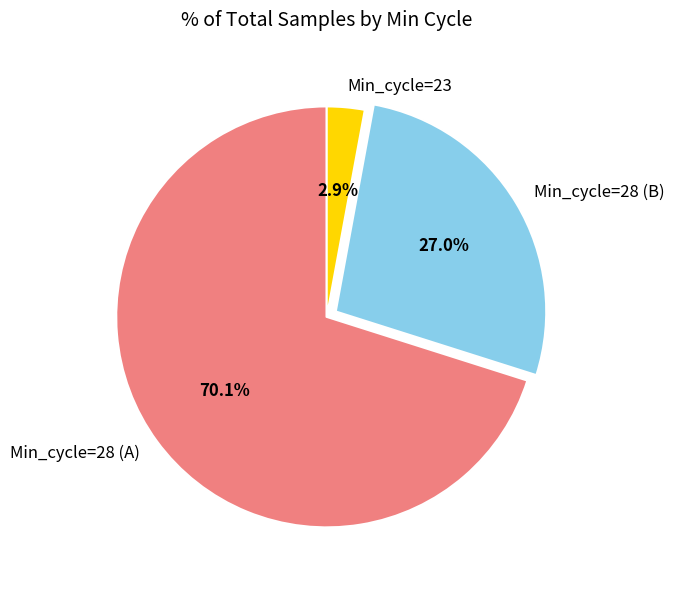

How much of the chart is everything except Min_cycle=28 (B)?

73.0%